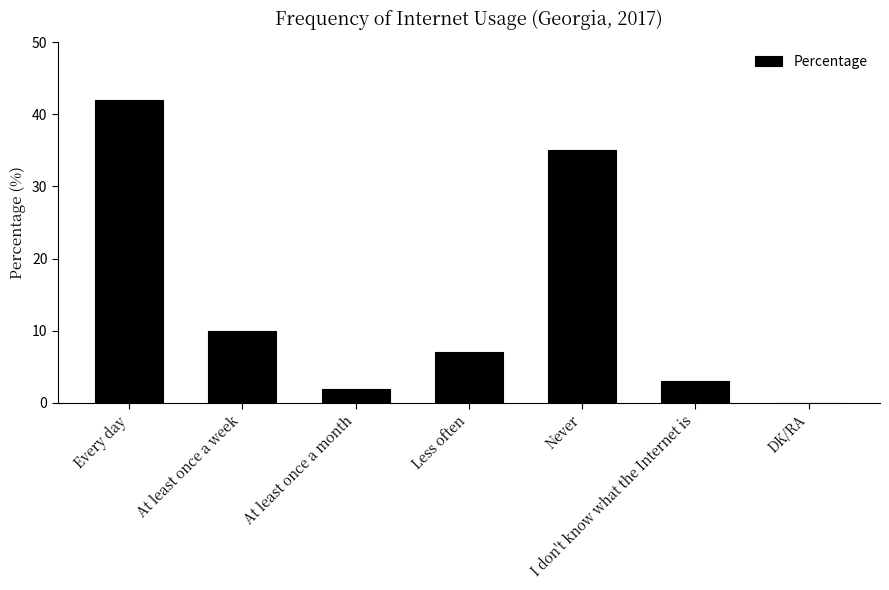

What is the maximum value shown in the chart?

42